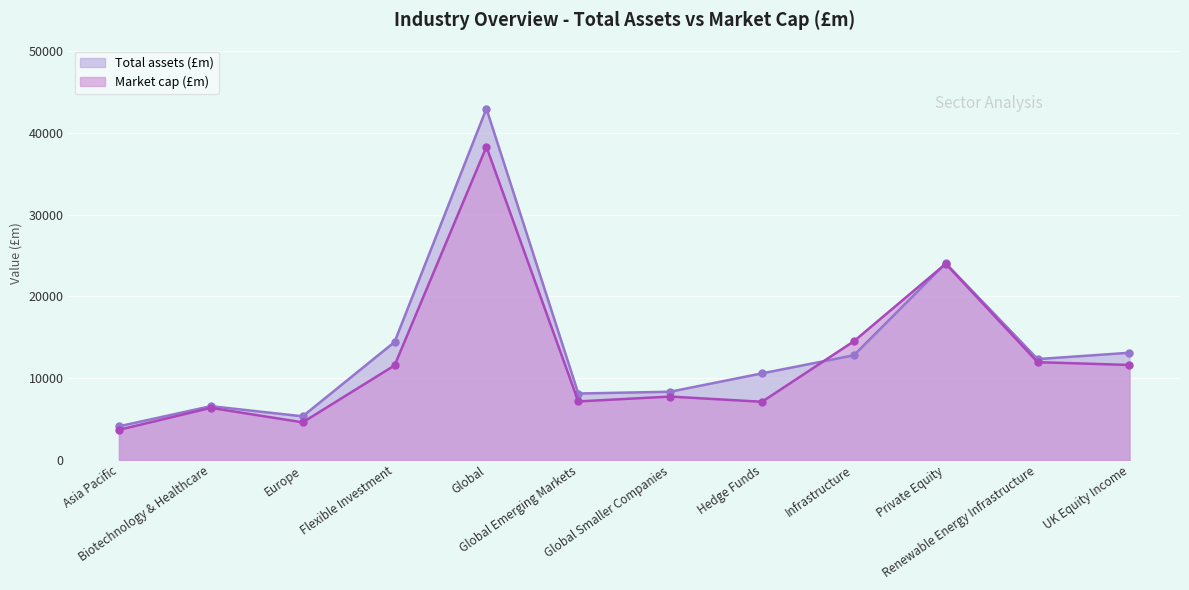

Which category has the highest value in the Market cap (£m) series?

Global